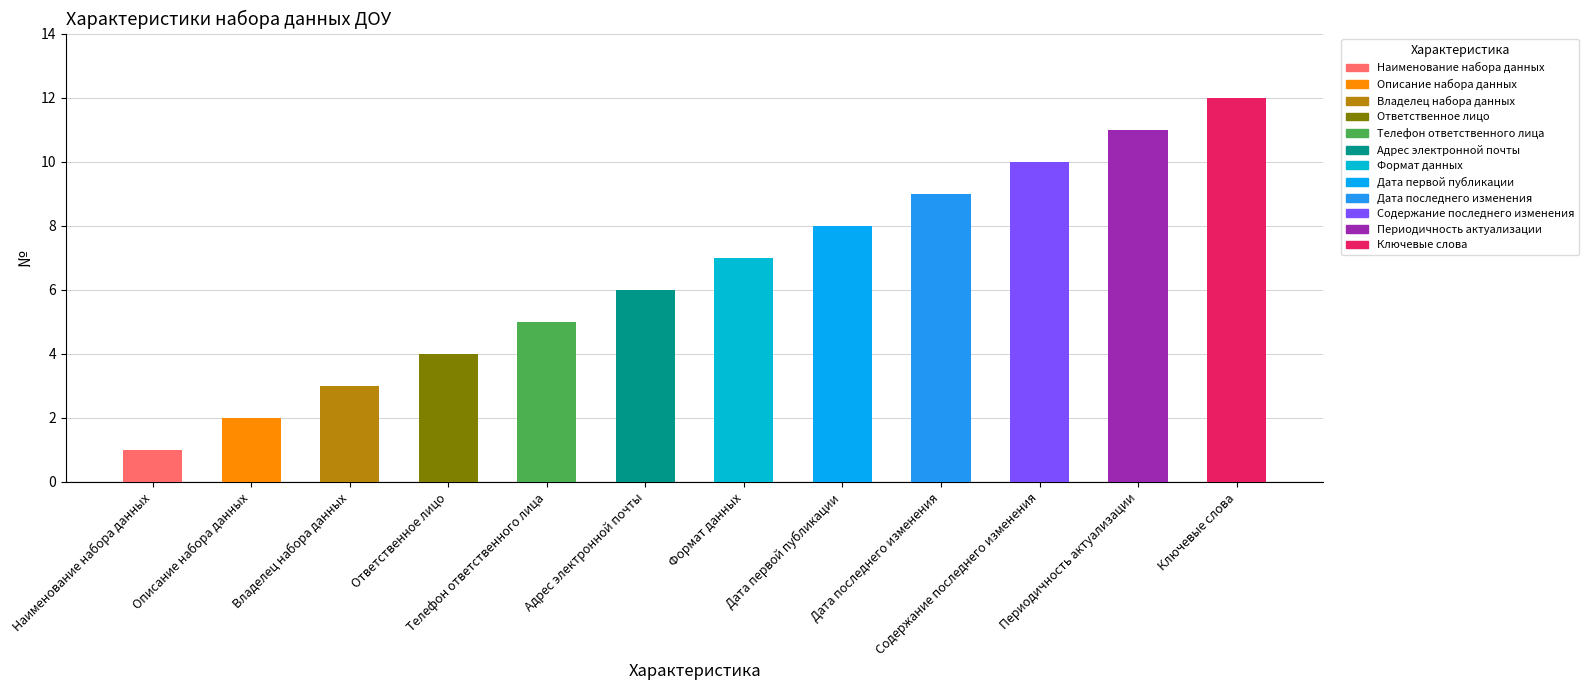

True or false: the data shows 12 at Ключевые слова.

True